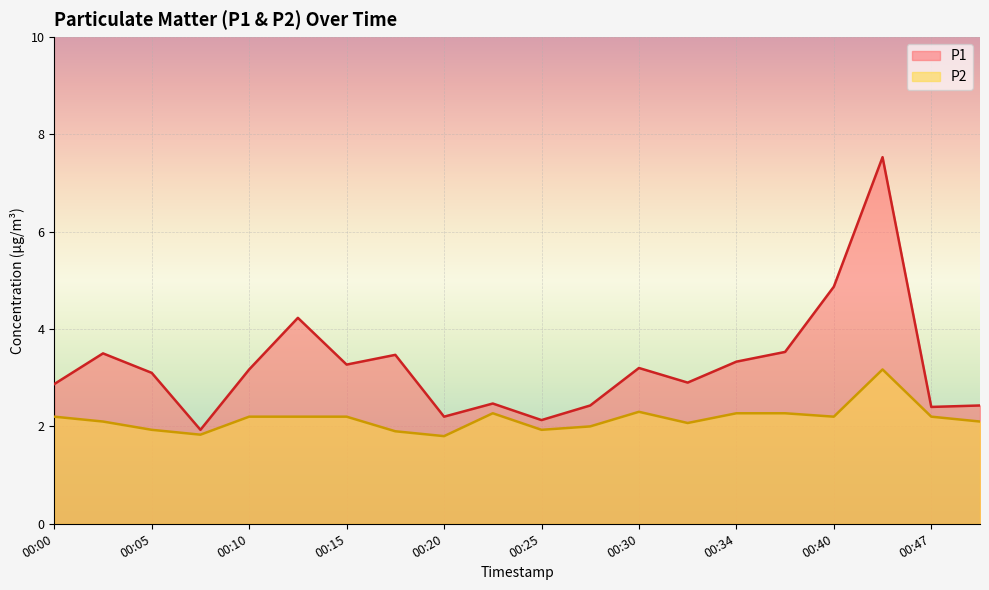

What is the value of the P1 point at the 5th from the left?

3.2